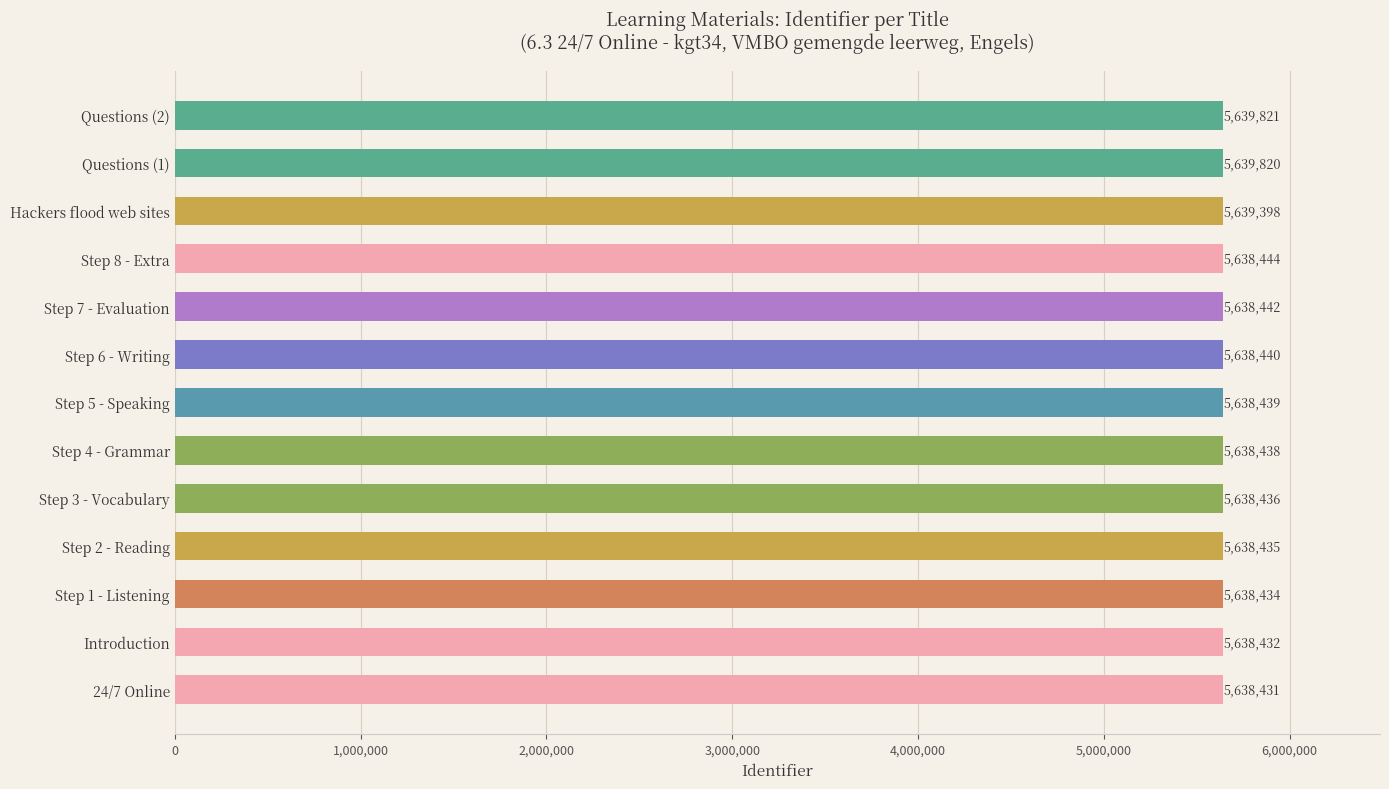

What is the difference between the maximum and minimum values?

1390